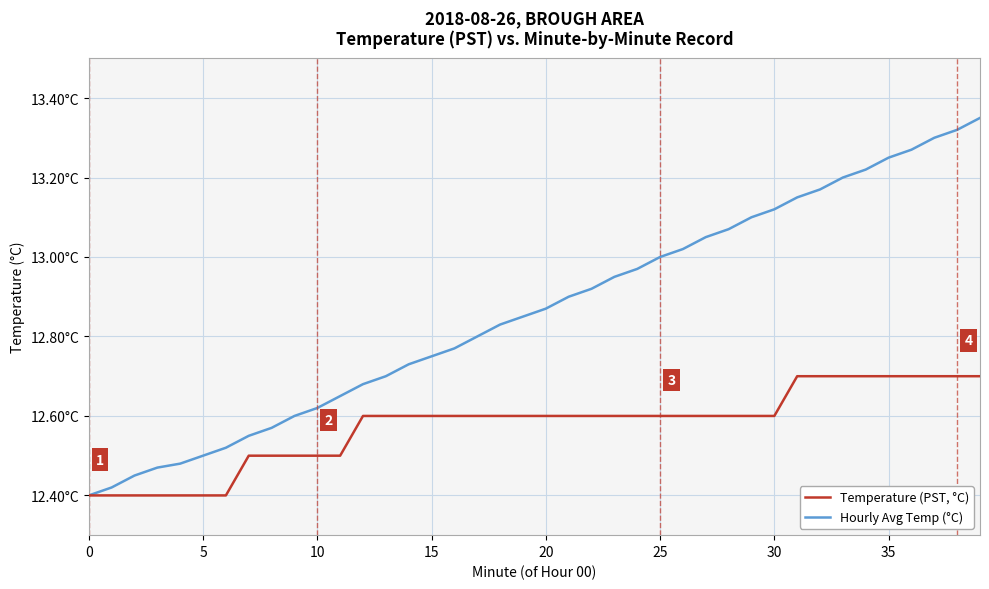

At how many categories does at least one series exceed 12?

40